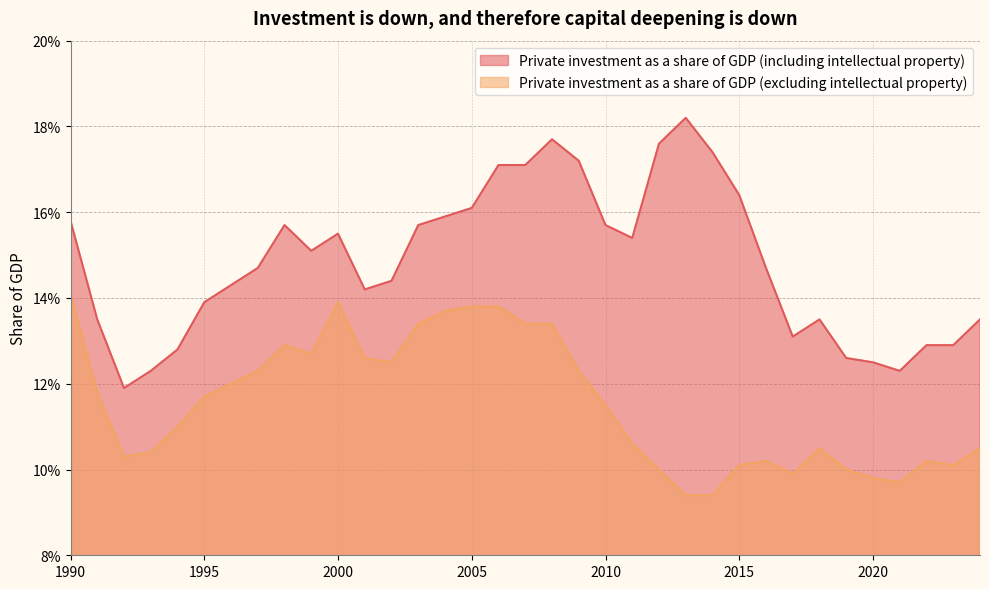

What is the value of the Private investment as a share of GDP (excluding intellectual property) point at the 19th from the left?

0.1